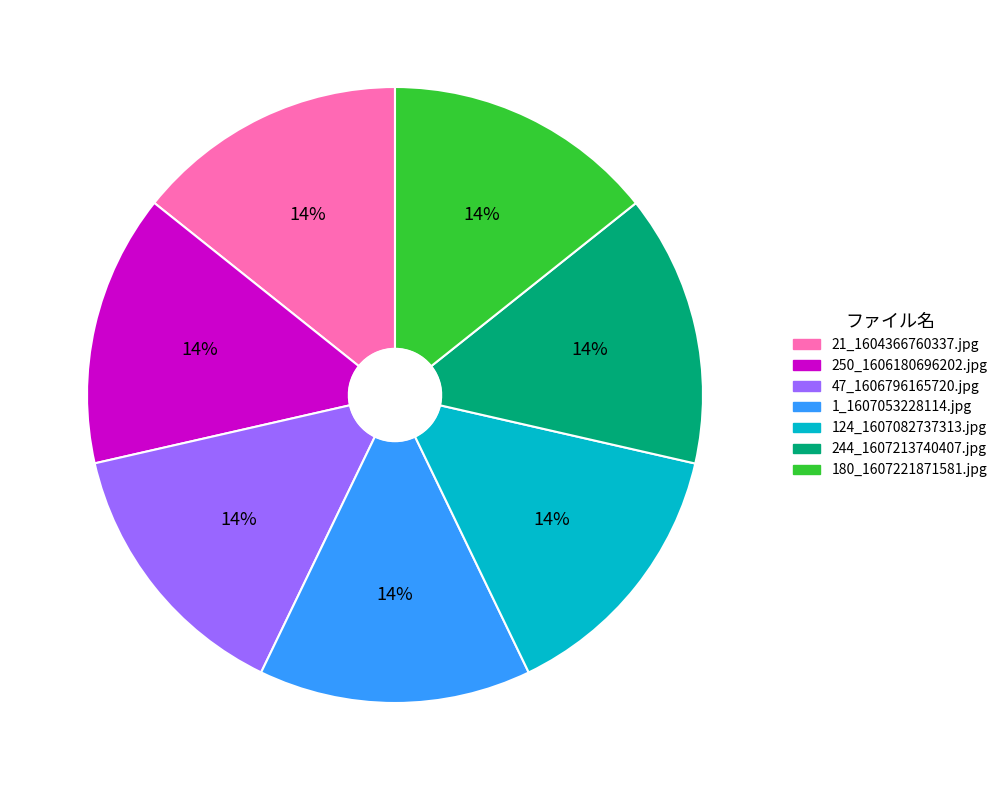

Count the number of slices in the pie.

7